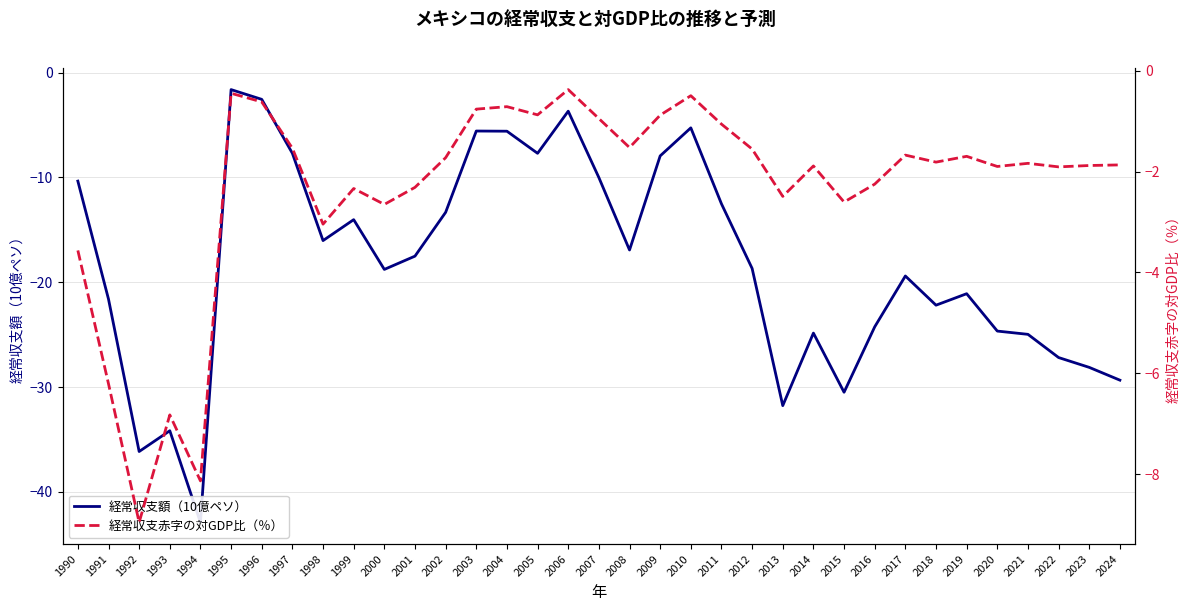

What is the value of the 経常収支額（10億ペソ） point at the 12th from the left?

-17.5